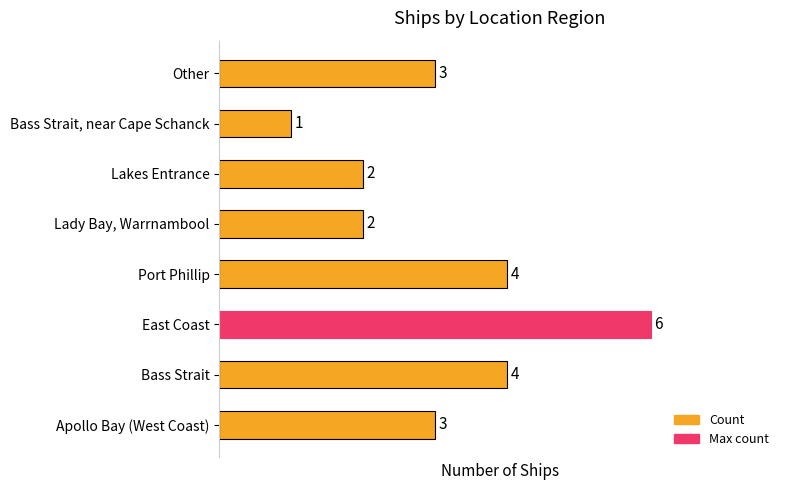

What is the difference between the maximum and minimum values?

5